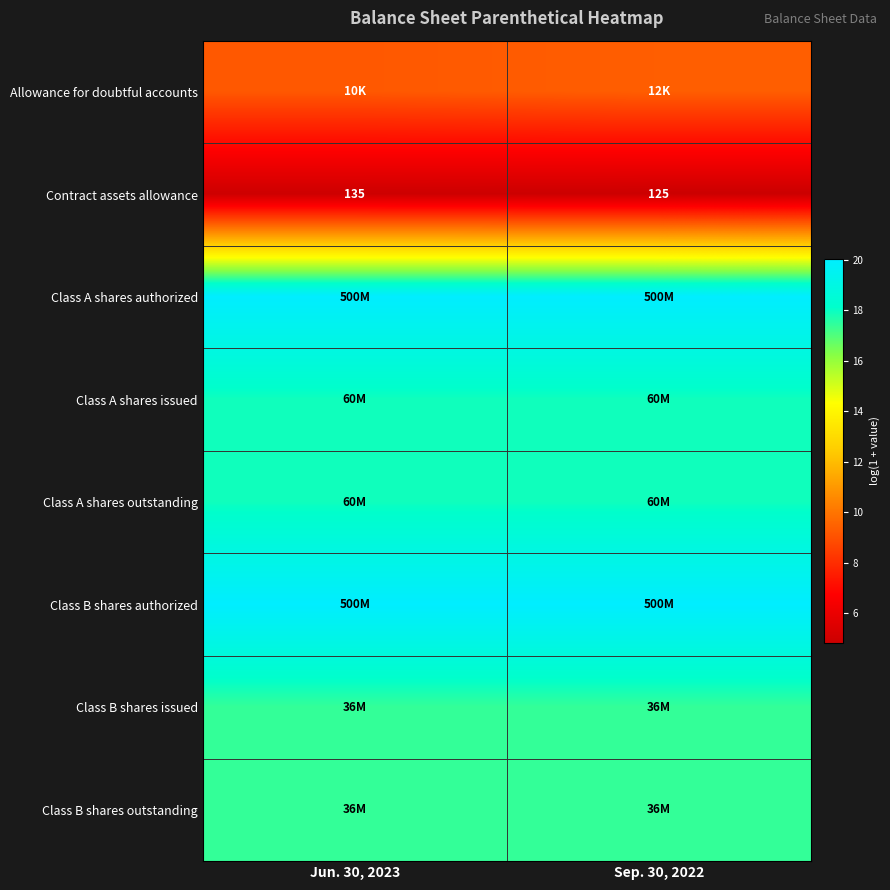

The Class A shares outstanding series shows 17.9 at Sep. 30, 2022. True or false?

True